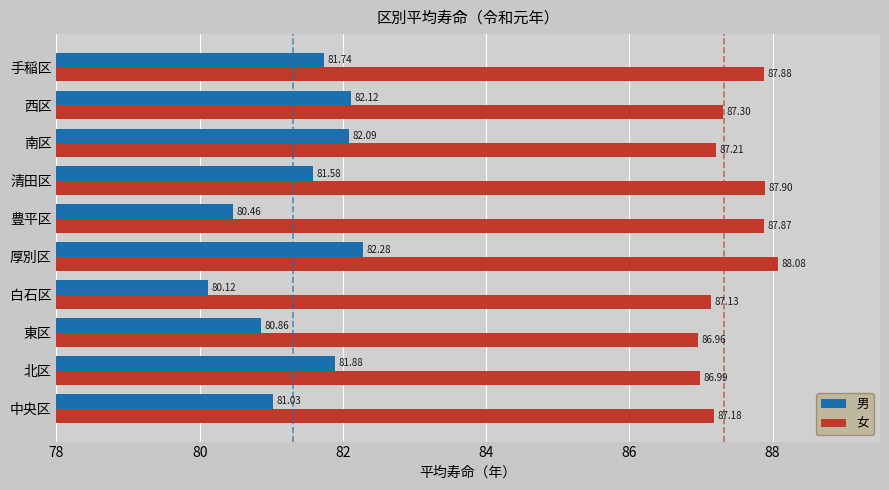

Between 北区 and 清田区, which series saw the biggest shift?

女